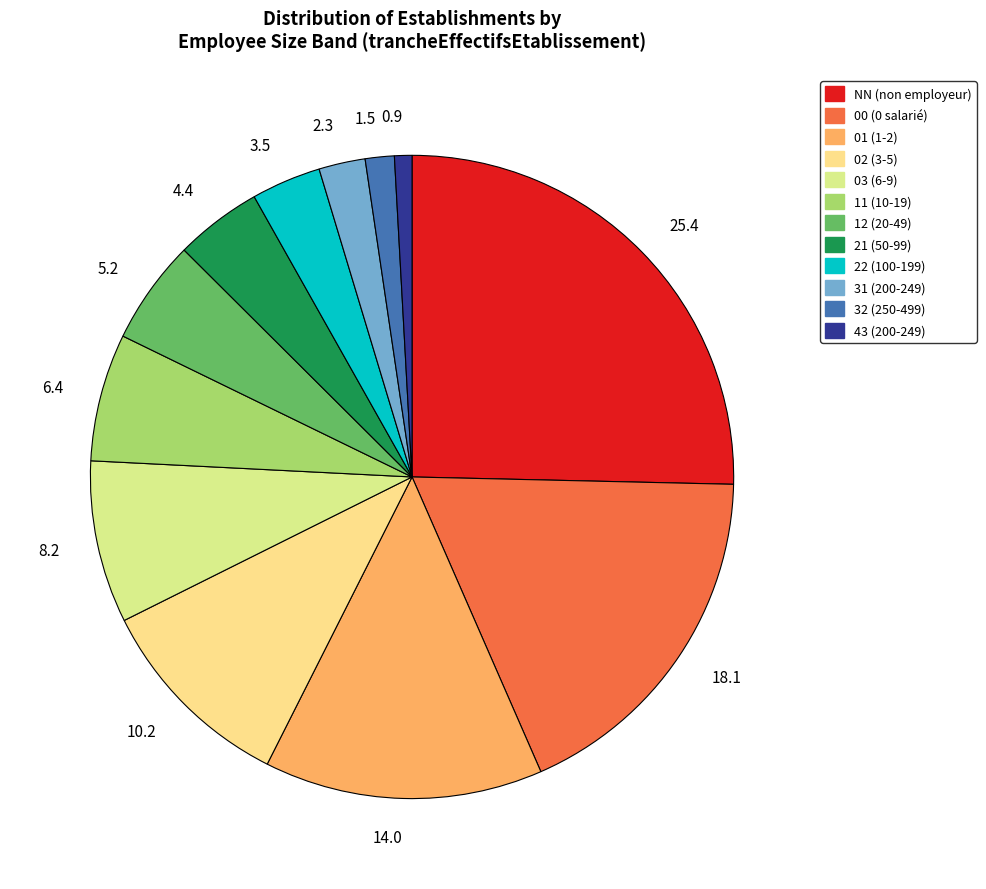

Rank the categories by value from lowest to highest.

0.9, 1.5, 2.3, 3.5, 4.4, 5.2, 6.4, 8.2, 10.2, 14.0, 18.1, 25.4